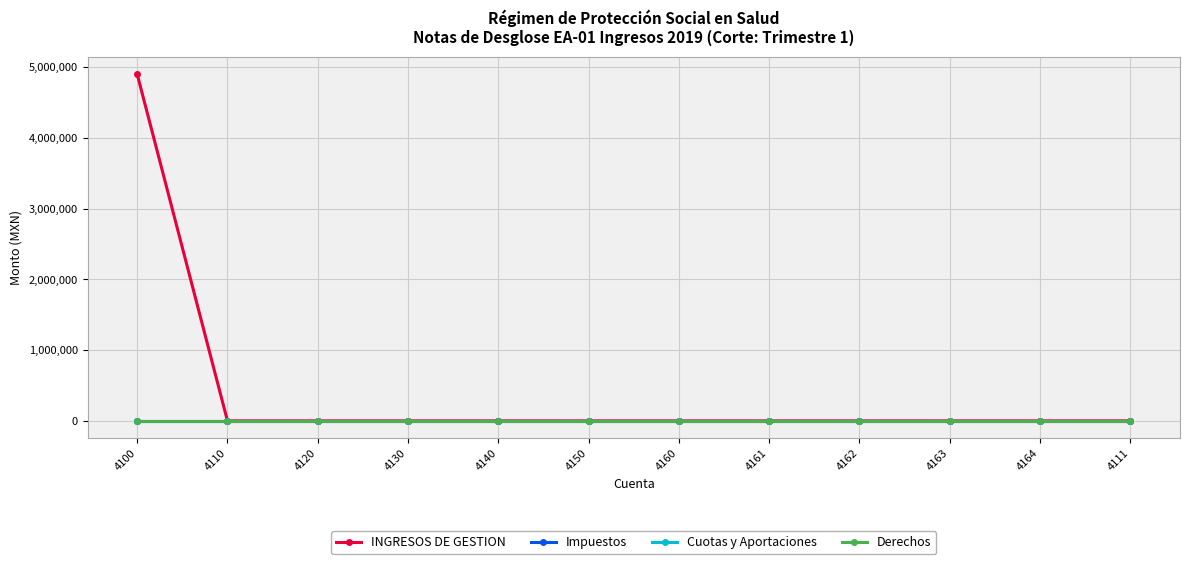

Which label corresponds to the smallest value in the chart?

4110